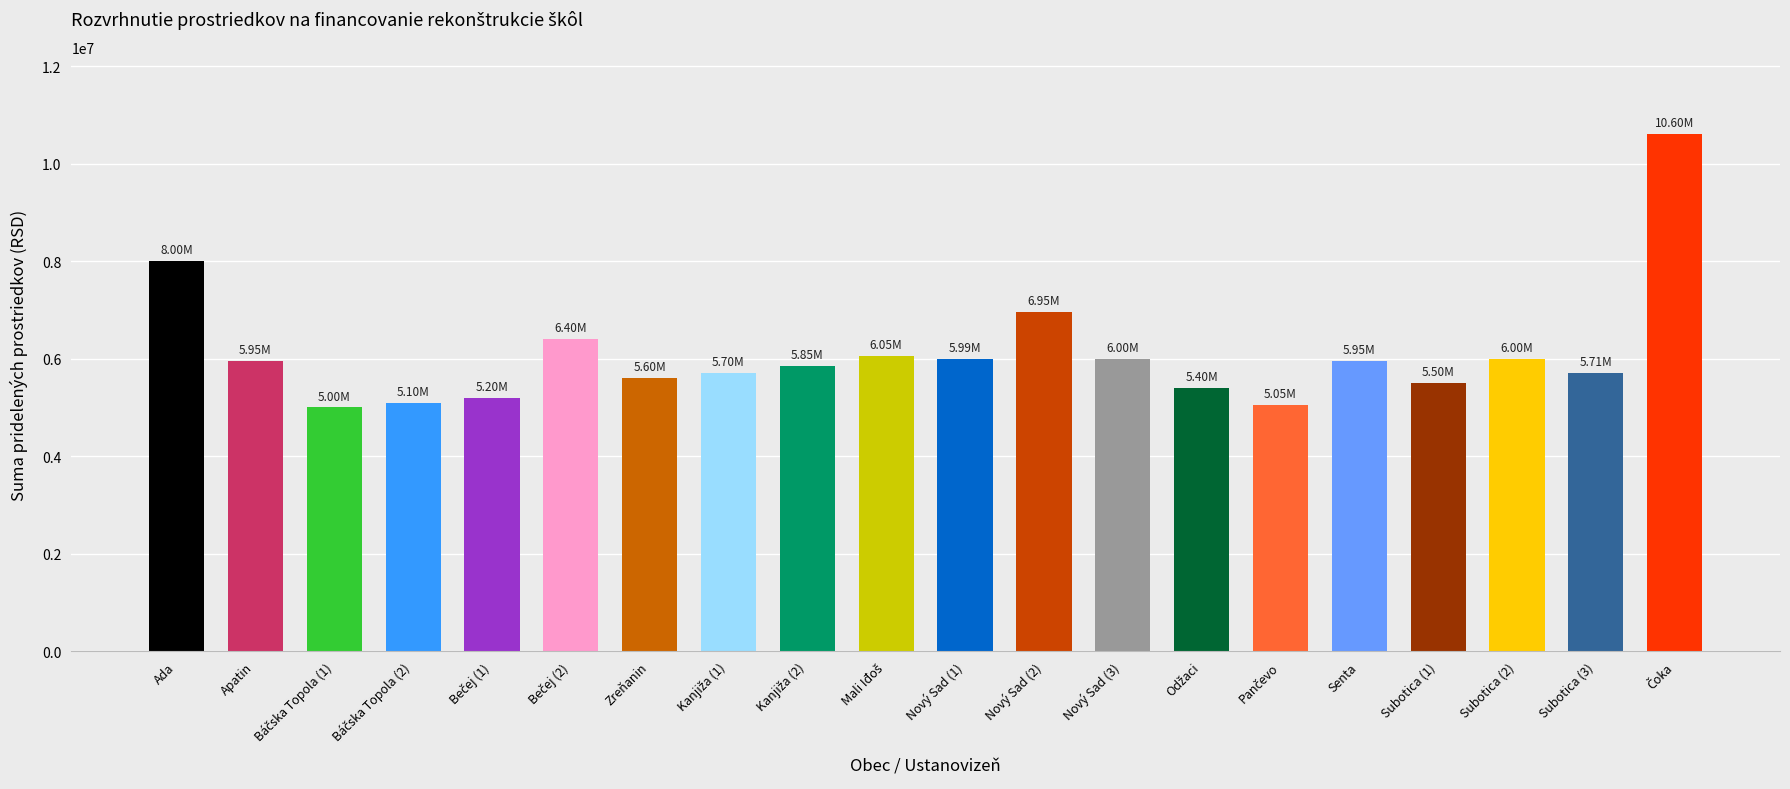

Is it true that the value at Zreňanin is 5600000?

True